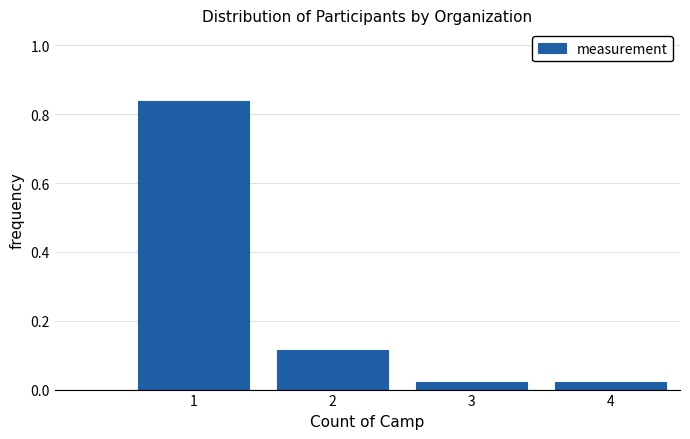

Reading left to right, transcribe this chart: for each bar, give the range it covers on the x-axis and its height. The values are not printed on the chart, so give them approximately, as read against the axis.

0.5 to 1.5: 0.84
1.5 to 2.5: 0.12
2.5 to 3.5: 0.02
3.5 to 4.5: 0.02